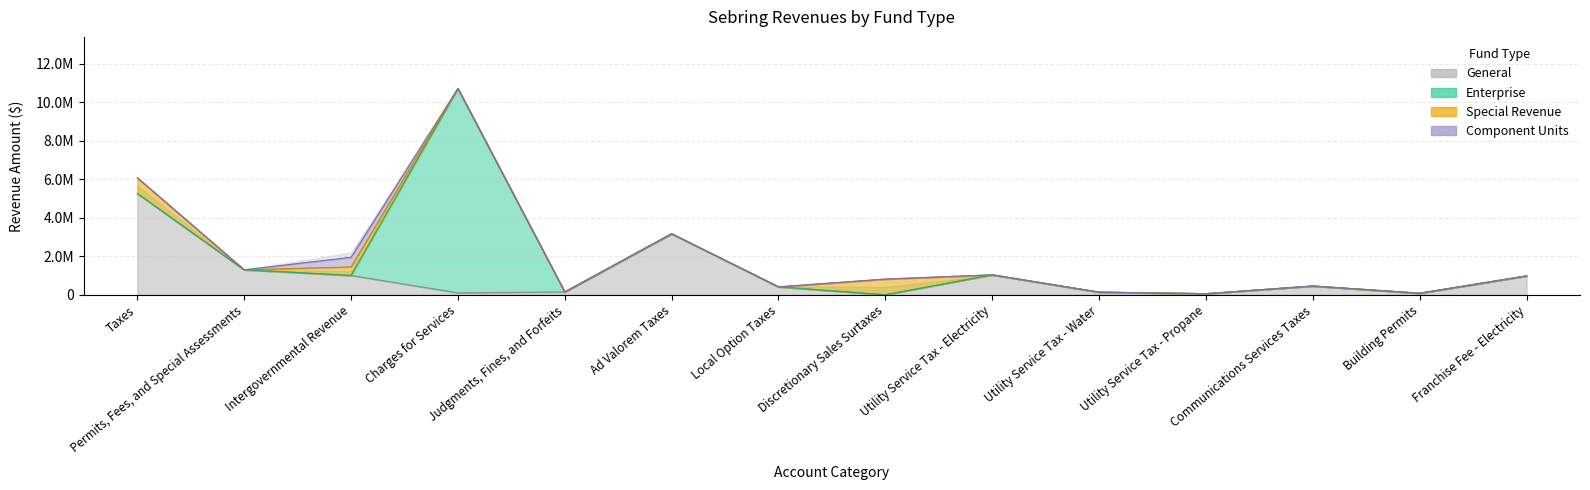

Reading left to right, what are all the values shown in this chart?

General: 5261594	1297235	1004240	99568	146707	3169364	410559	0	1034196	136156	56636	454683	80222	979805
Enterprise: 0	0	0	10612811	0	0	0	0	0	0	0	0	0	0
Special Revenue: 814440	0	441340	0	0	0	0	814440	0	0	0	0	0	0
Component Units: 0	0	501415	0	0	0	0	0	0	0	0	0	0	0